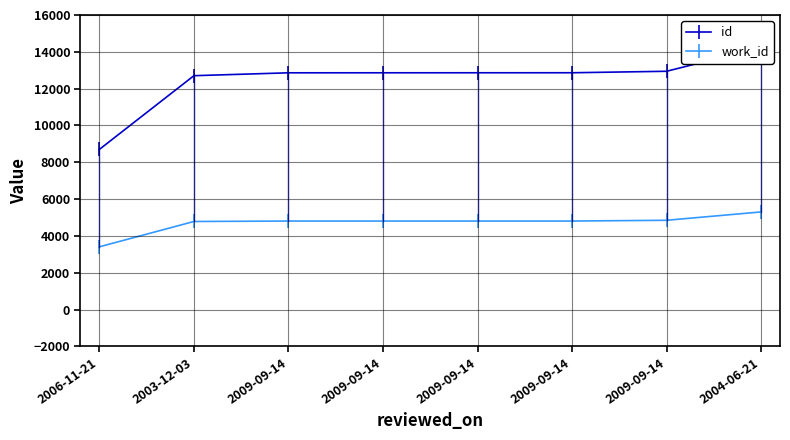

Is this an area chart (filled region under the line)?

No